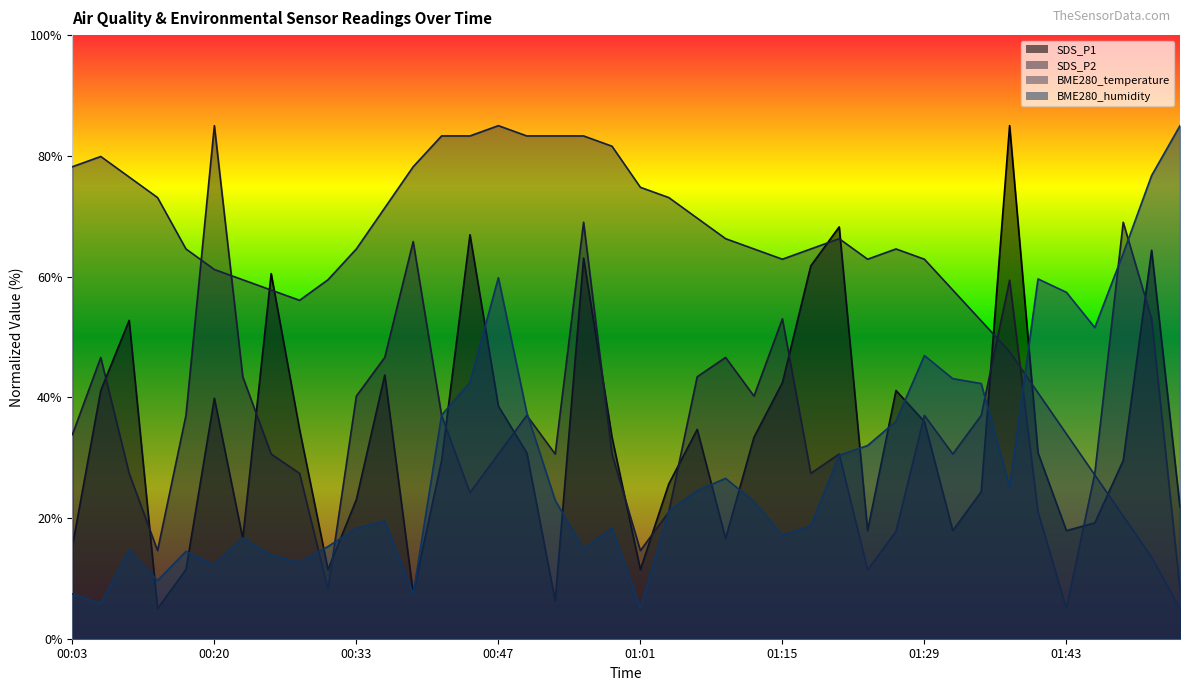

True or false: BME280_humidity has a value of 37.0 at 00:42.

True